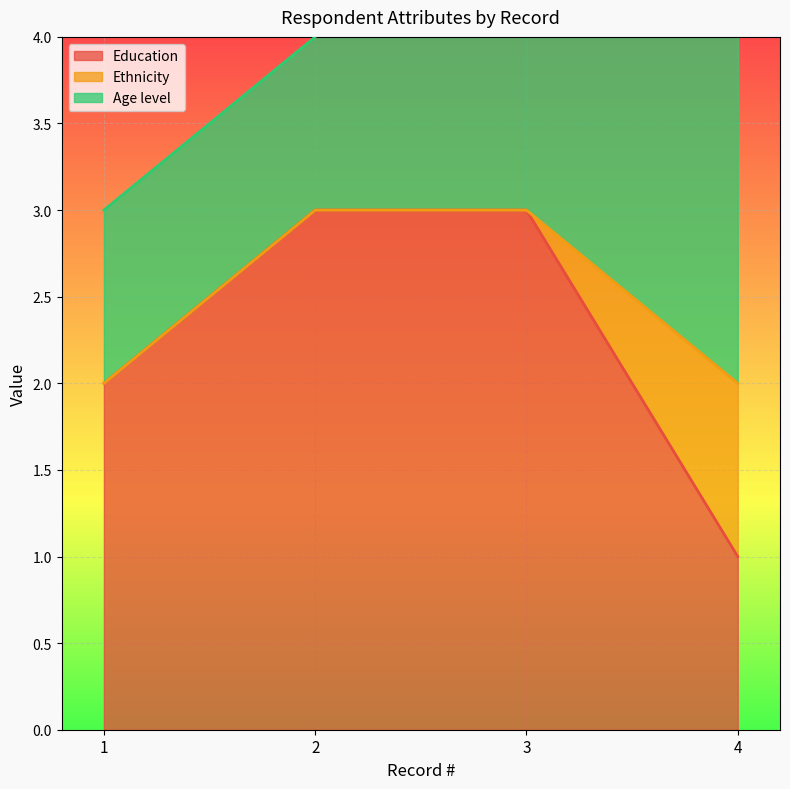

True or false: Education and Ethnicity cross at least once.

False